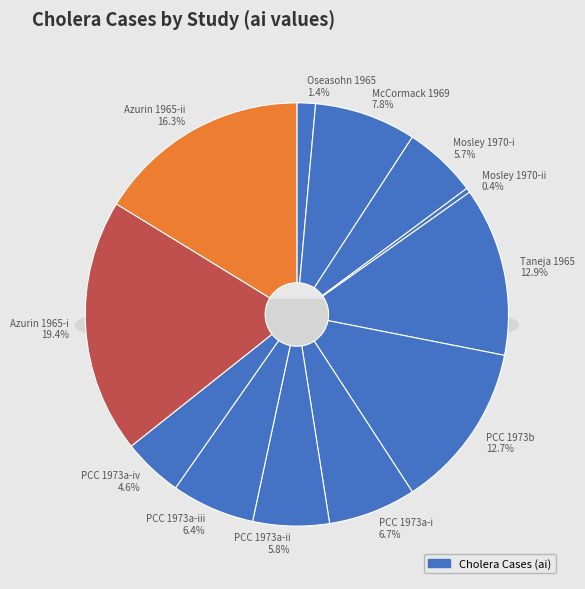

Which has a higher value, PCC 1973b or PCC 1973a-iii?

PCC 1973b